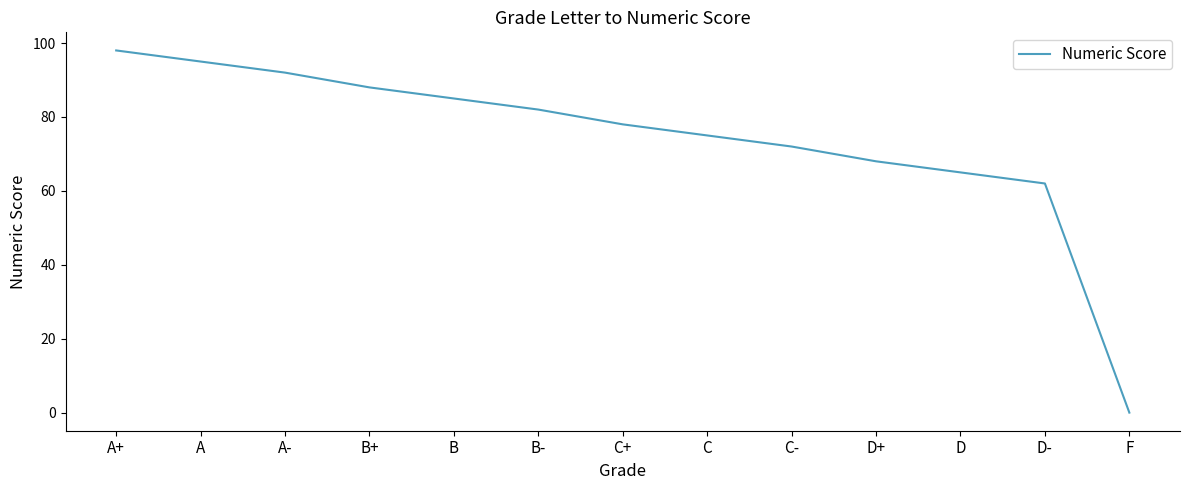

Reading right to left, list all the values displayed in this chart.

0	62	65	68	72	75	78	82	85	88	92	95	98